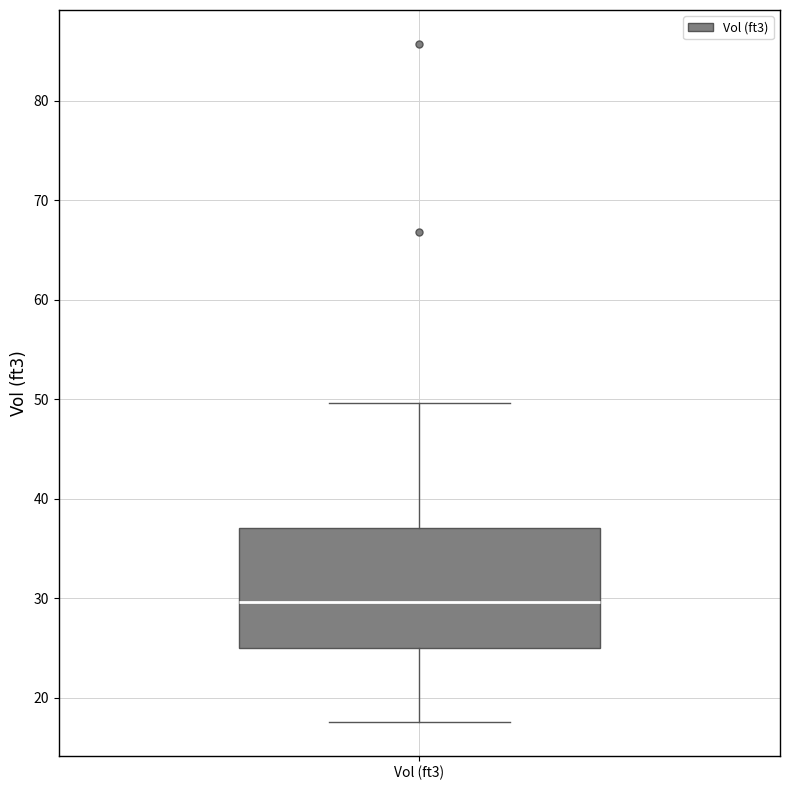

Transcribe this box plot: give where the median line is, the range the box spans, and where the two whiskers end, as read against the y-axis. The values are not printed on the chart, so give them approximately, as read against the axis.

median 30, box 25 to 37, whiskers 18 to 50